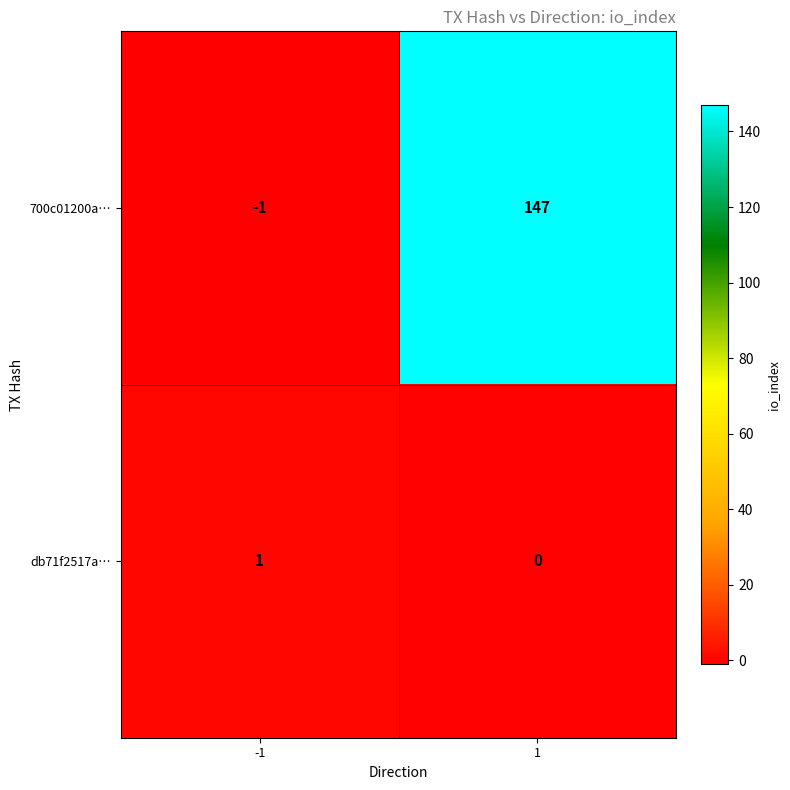

List the series in order of their peak value, lowest first.

db71f2517a…, 700c01200a…